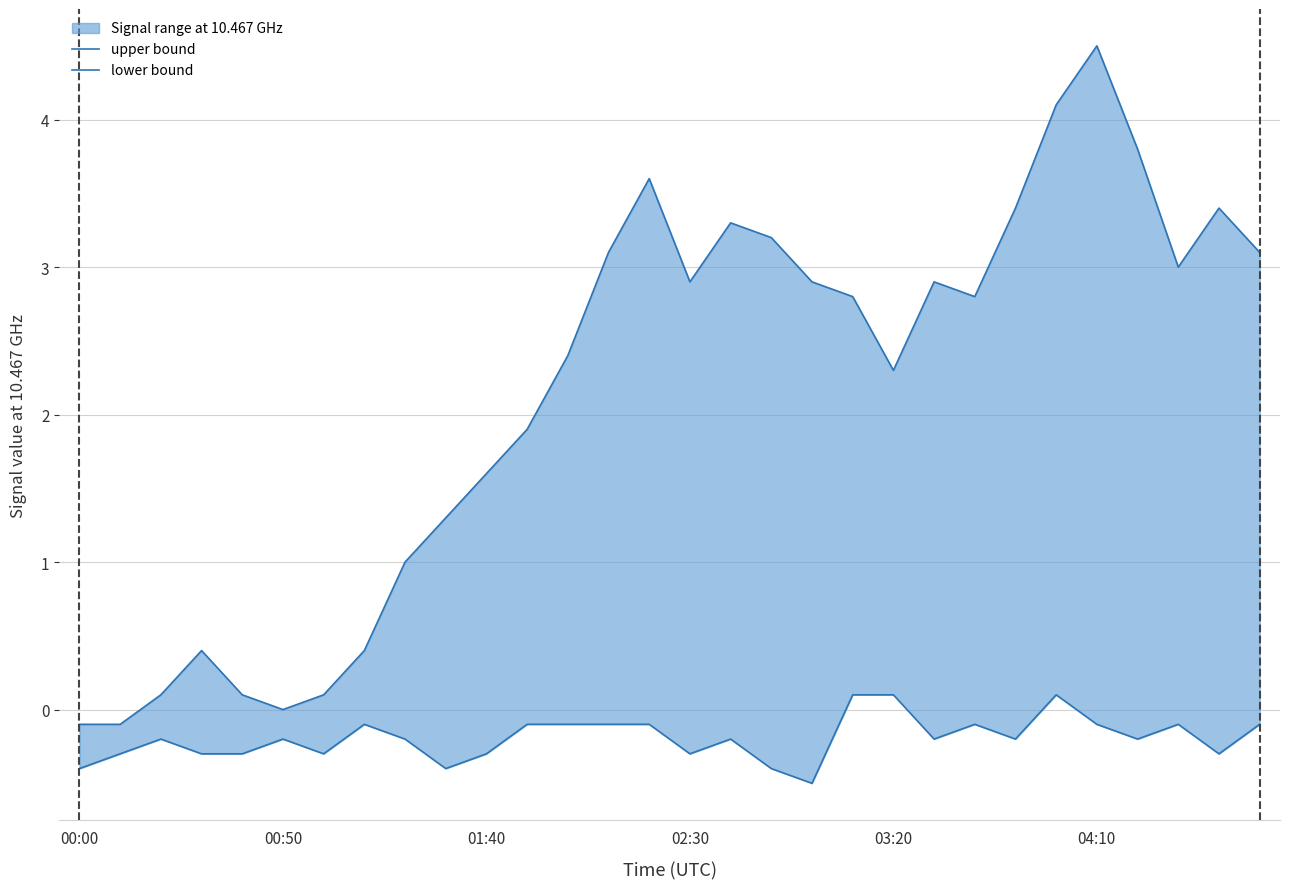

True or false: upper bound has more than 2 points higher than both neighbors.

True